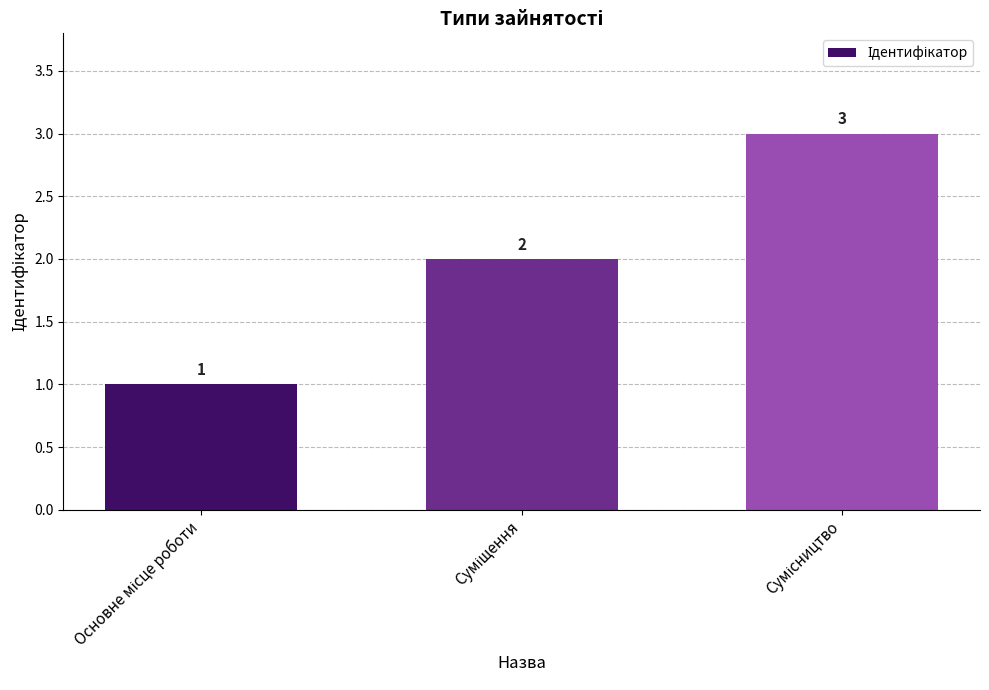

What is the greatest value displayed?

3